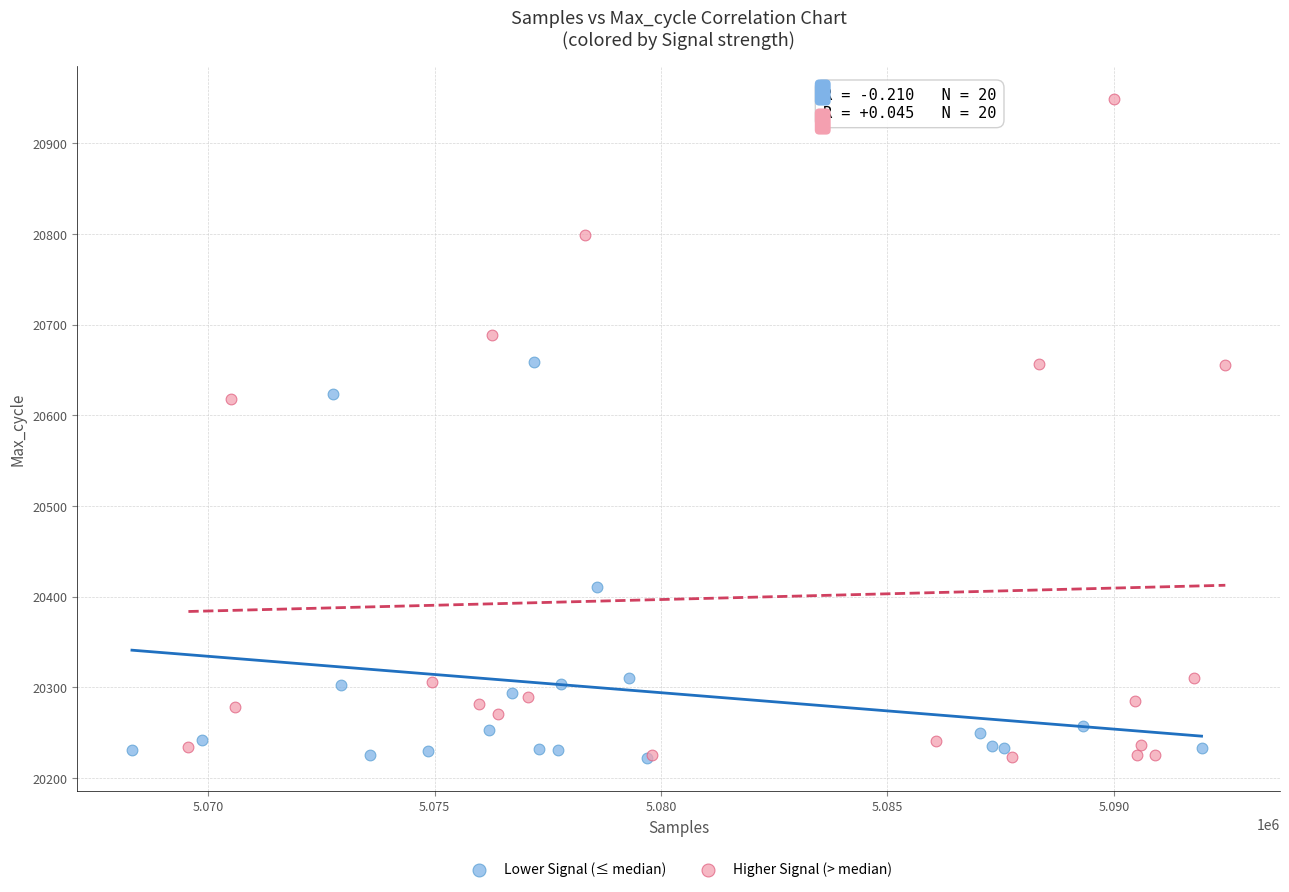

Which series reaches the maximum Y coordinate?

Higher Signal (> median)